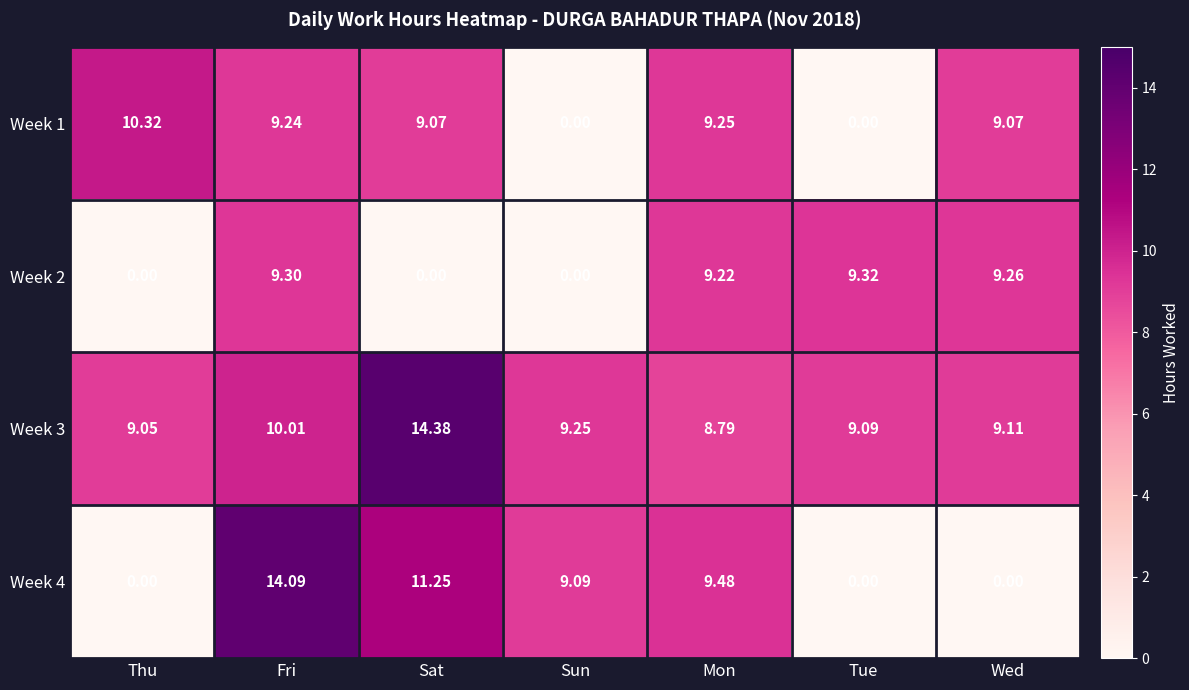

What is the difference between the highest and lowest values at Tue?

9.3